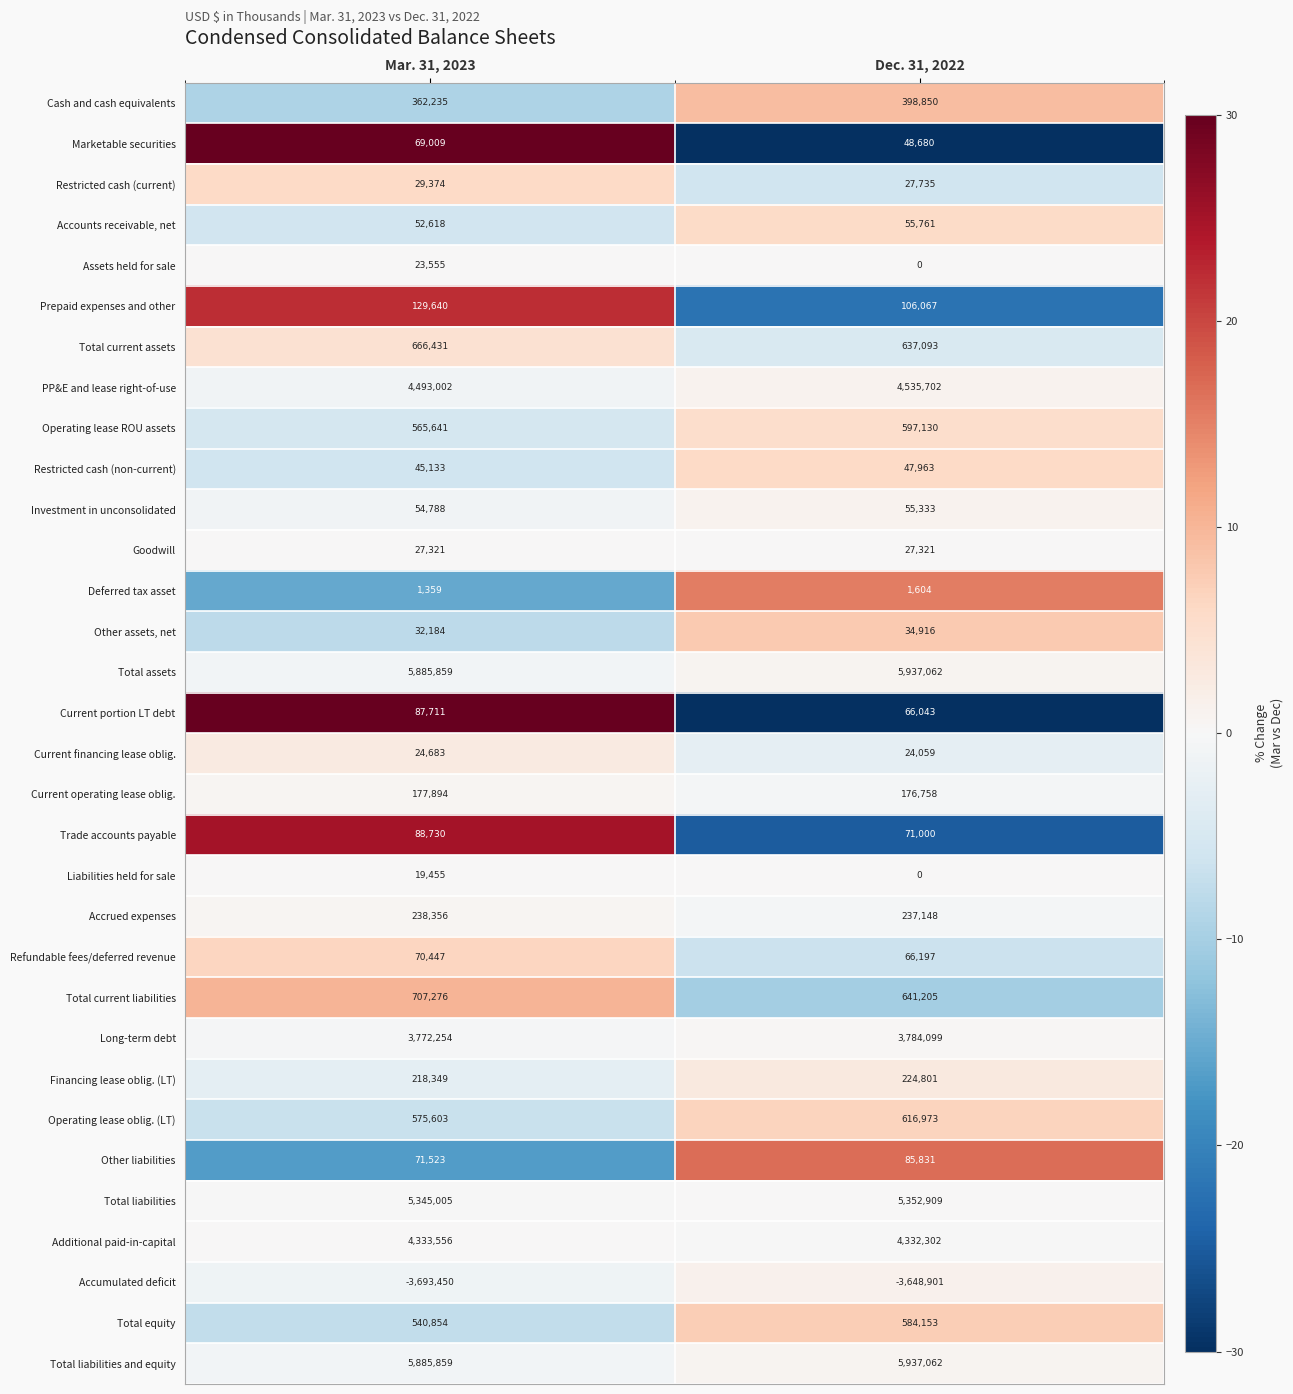

At which category does the chart reach its peak across all series?

Dec. 31, 2022